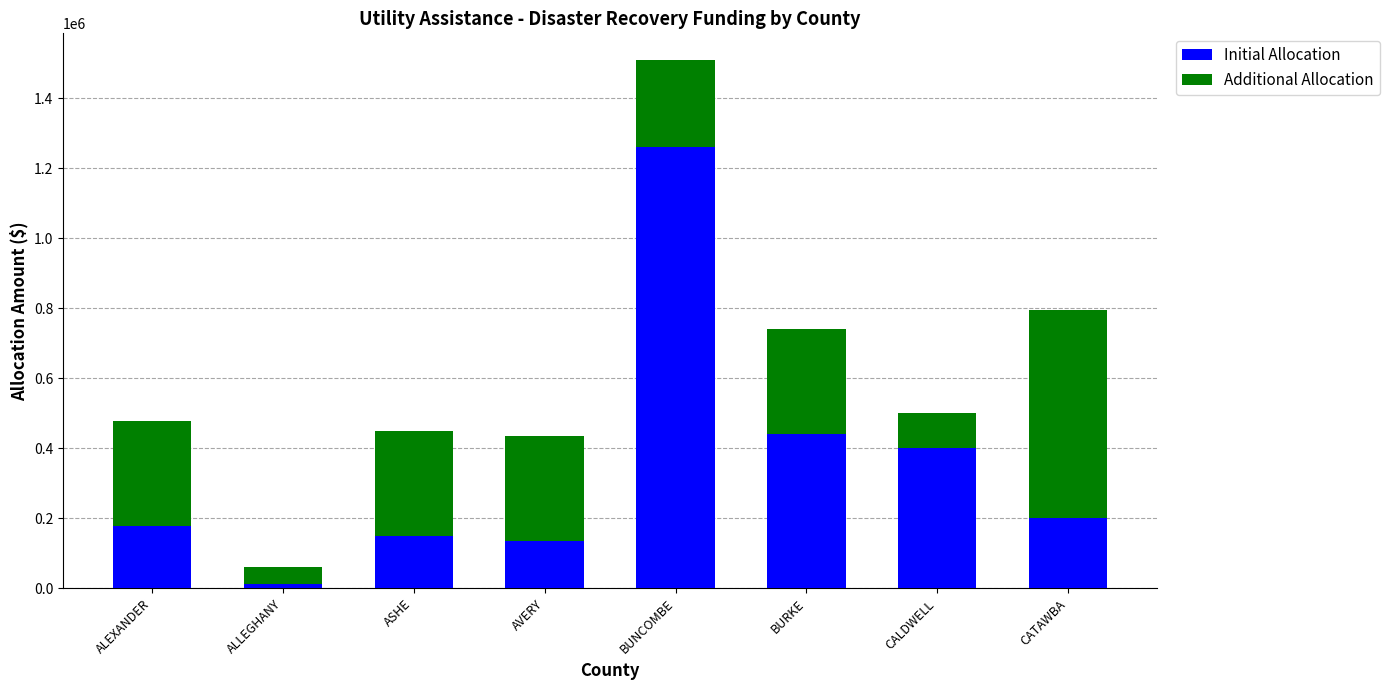

Which label corresponds to the largest value in the chart?

BUNCOMBE